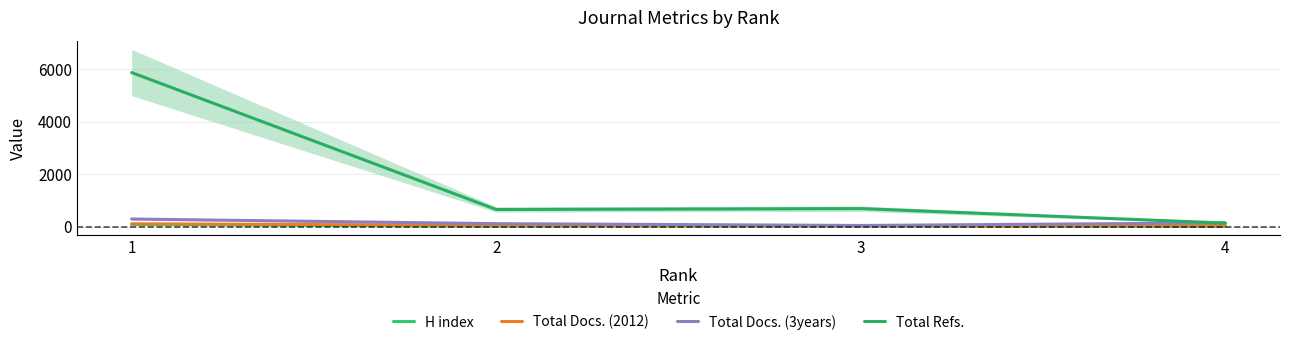

Between 1 and 3, which series saw the biggest shift?

Total Refs.